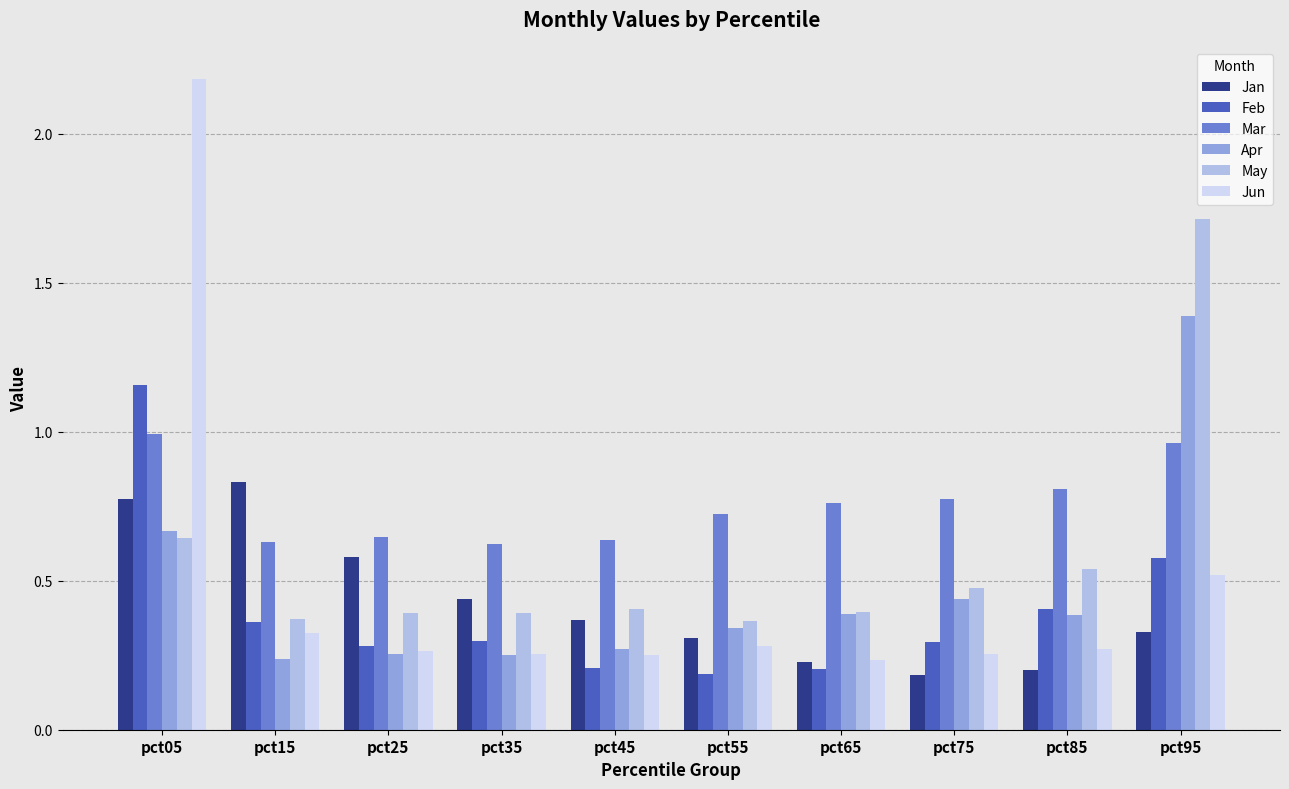

What is the total value across all series at pct35?

2.3